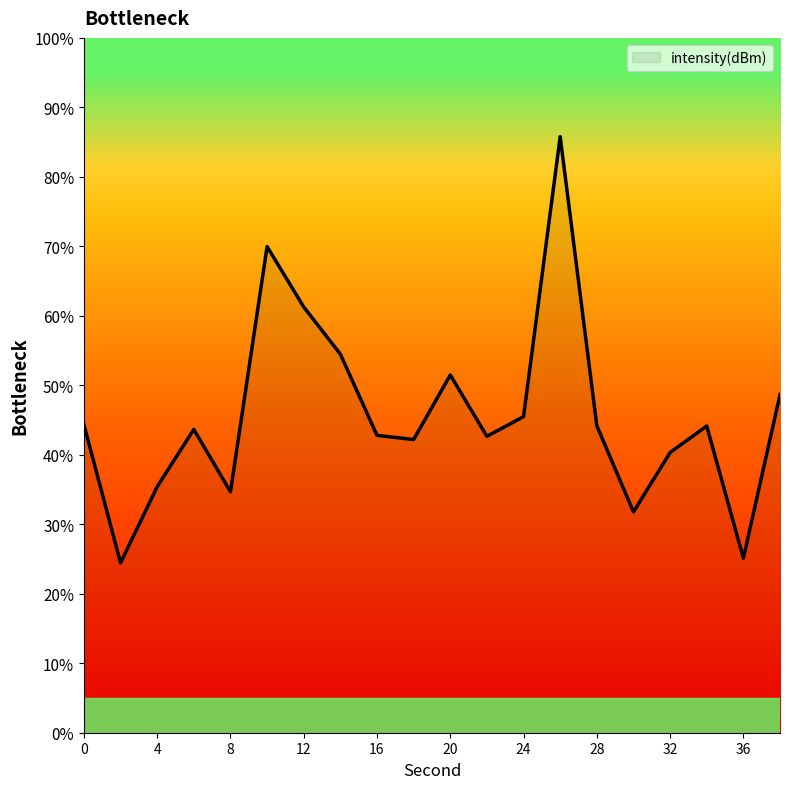

What is the smallest value displayed?

24.4